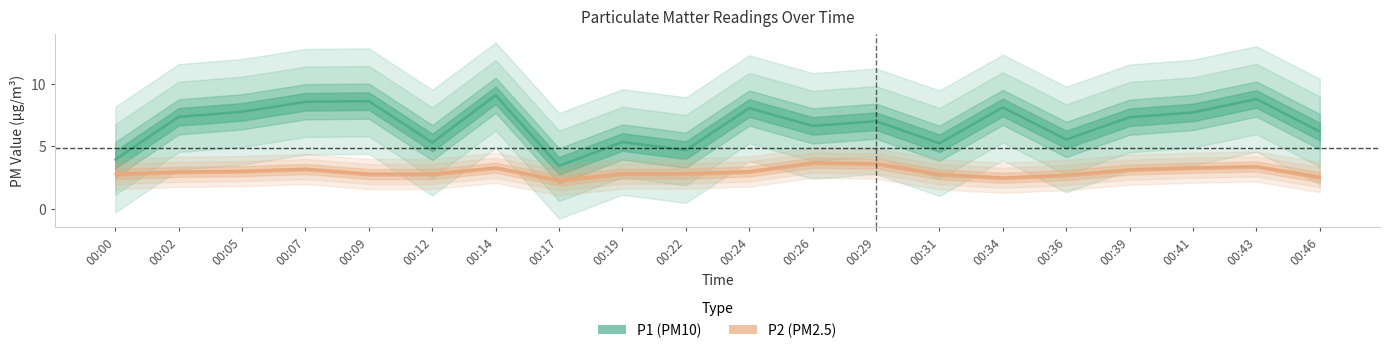

True or false: P1 has a value of 8.1 at 00:34.

True